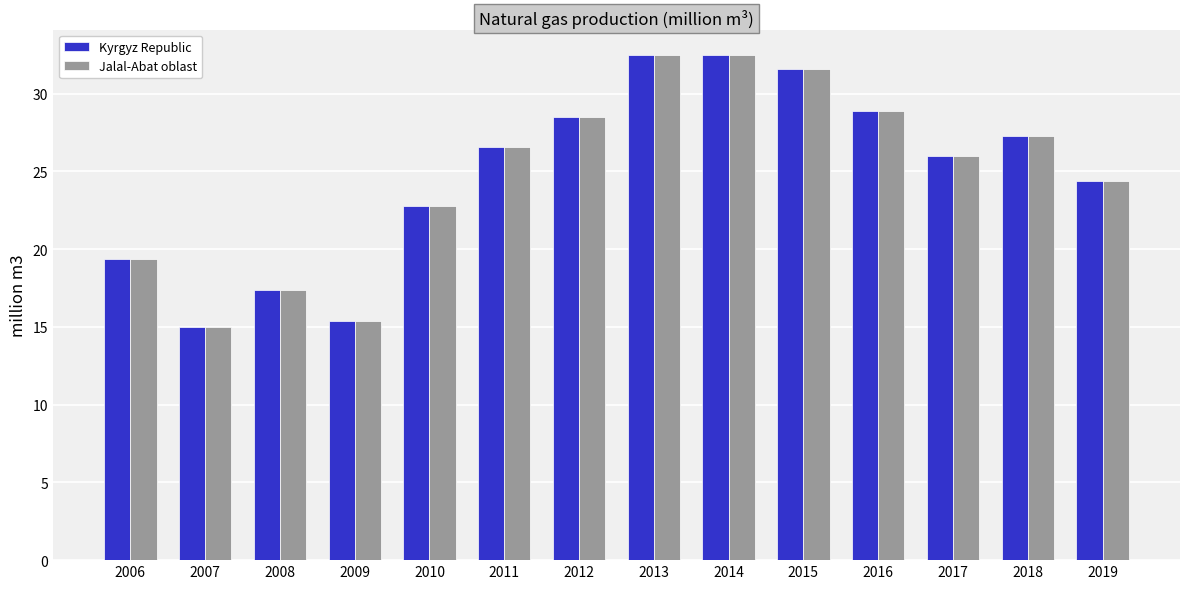

What are all the series names shown in the legend?

Kyrgyz Republic, Jalal-Abat oblast